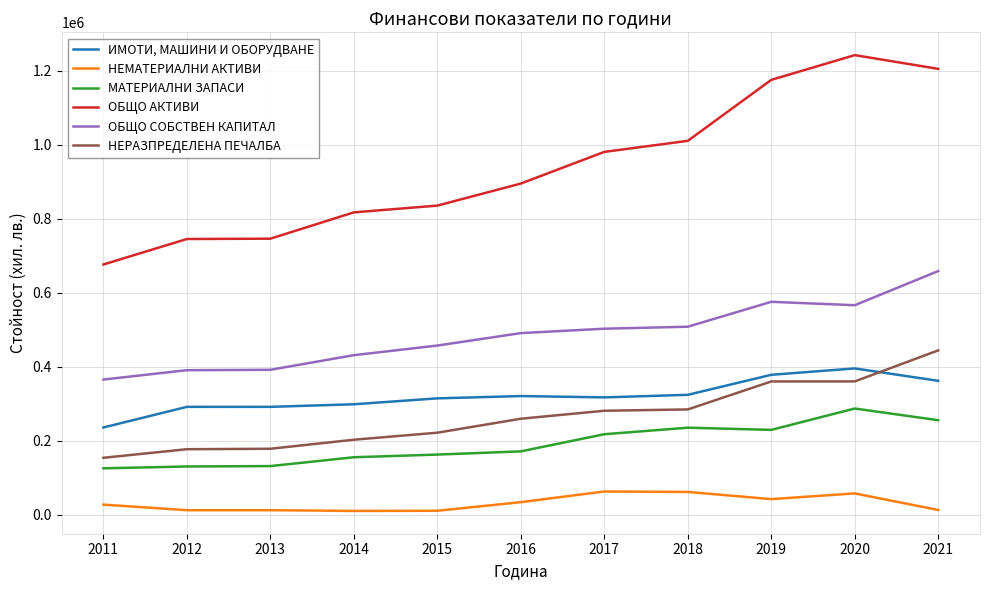

Is it true that ОБЩО СОБСТВЕН КАПИТАЛ equals 391070 at 2012?

True